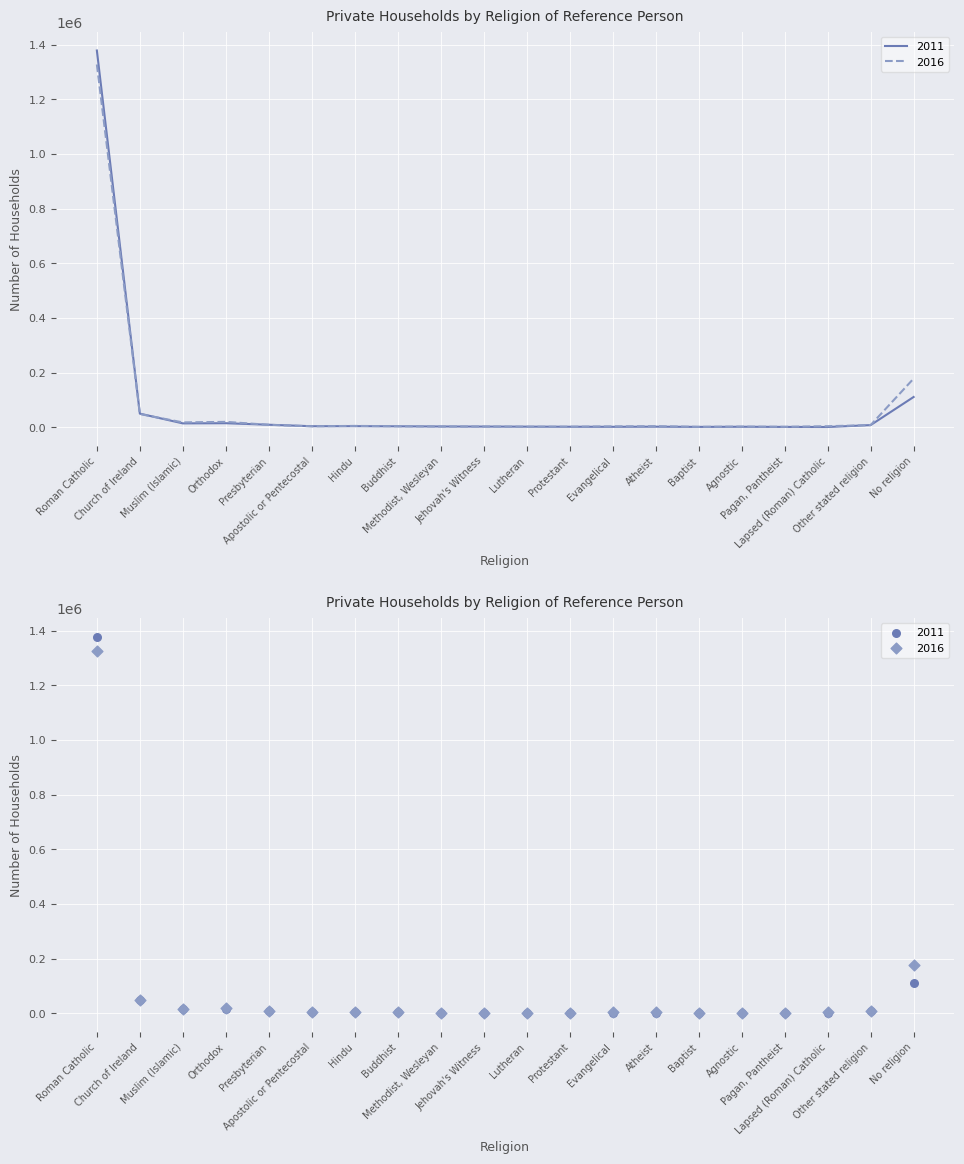

Which series has the largest total across all categories?

2016